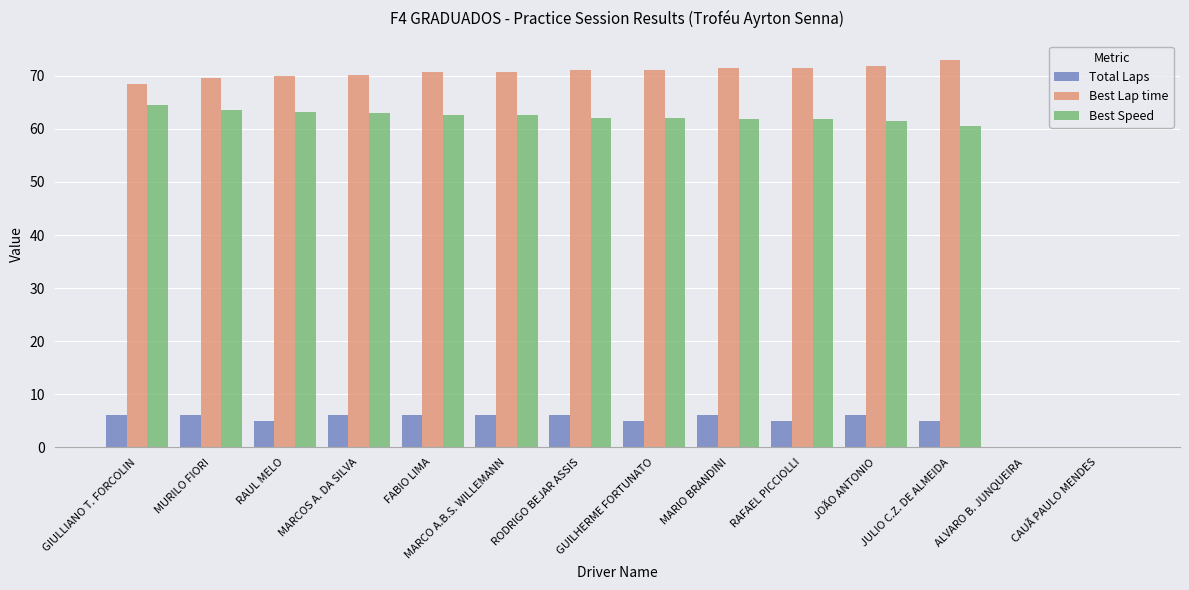

What is the total value across all series at MARIO BRANDINI?

139.3